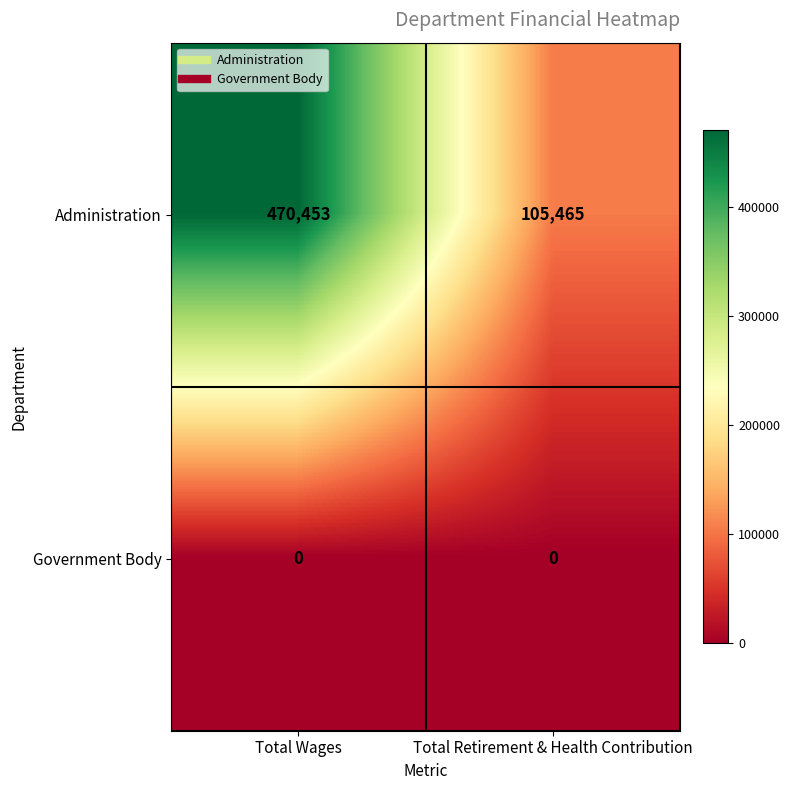

The Government Body series shows 0 at Total Retirement & Health Contribution. True or false?

True